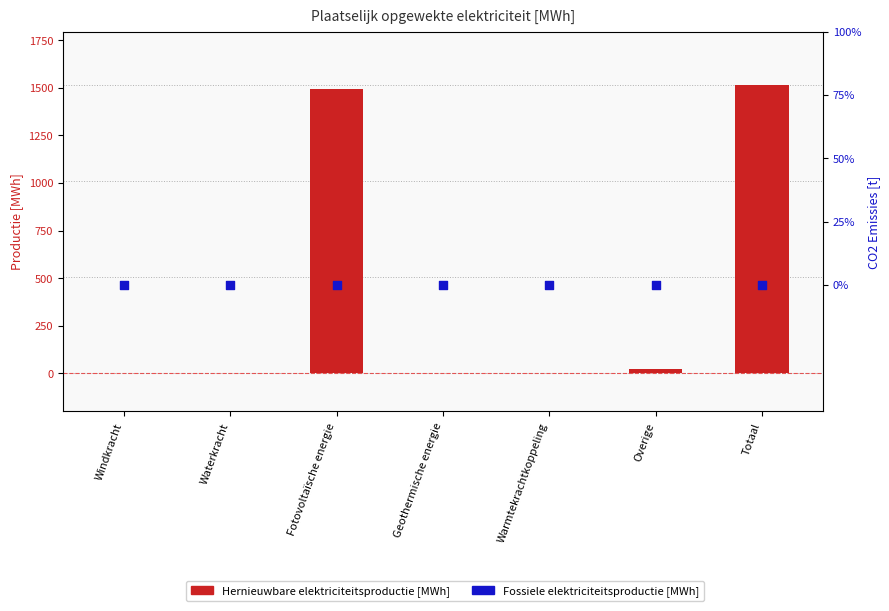

Which series reaches the maximum Y coordinate?

Hernieuwbare elektriciteitsproductie